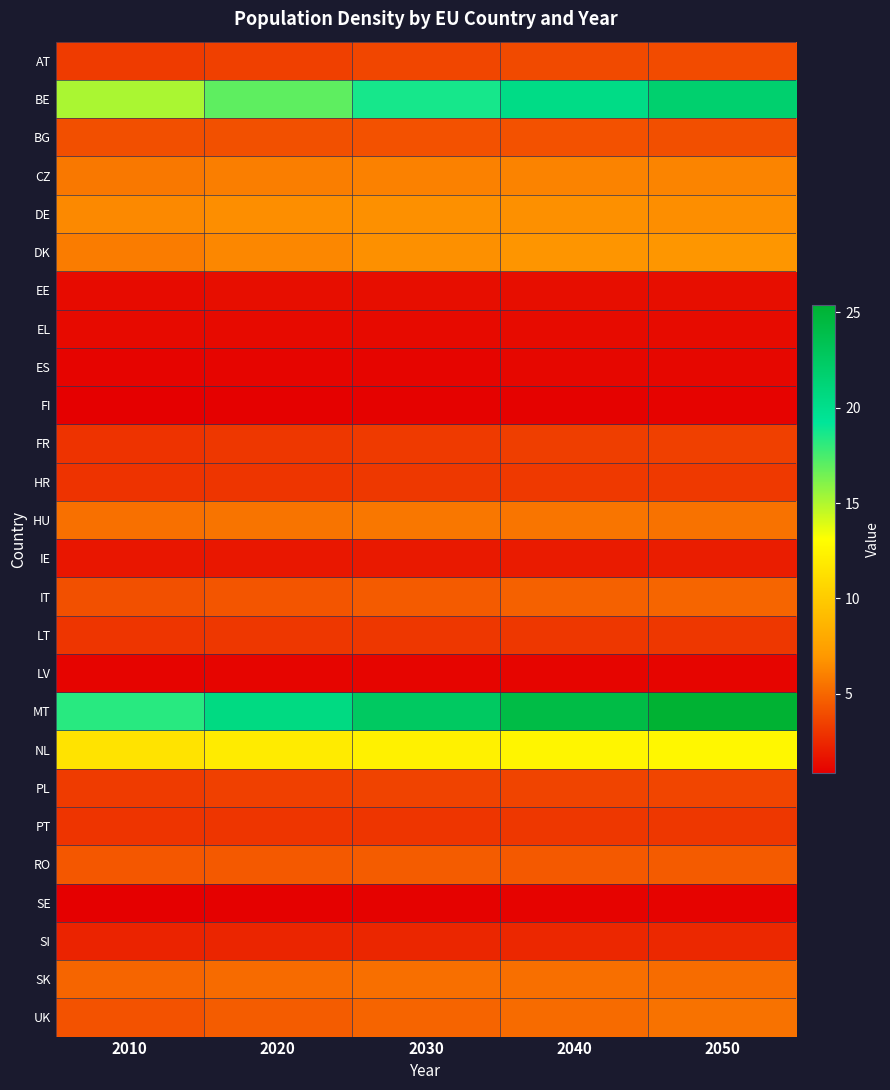

At which category is the sum across all series the highest?

2050